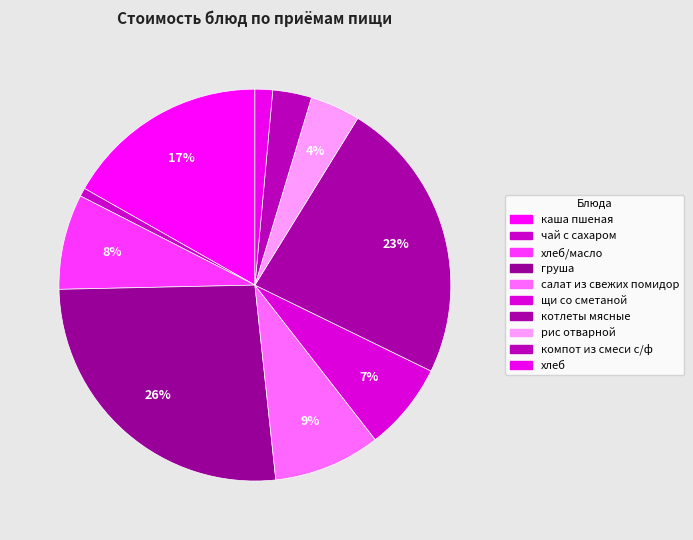

Count the number of slices in the pie.

10